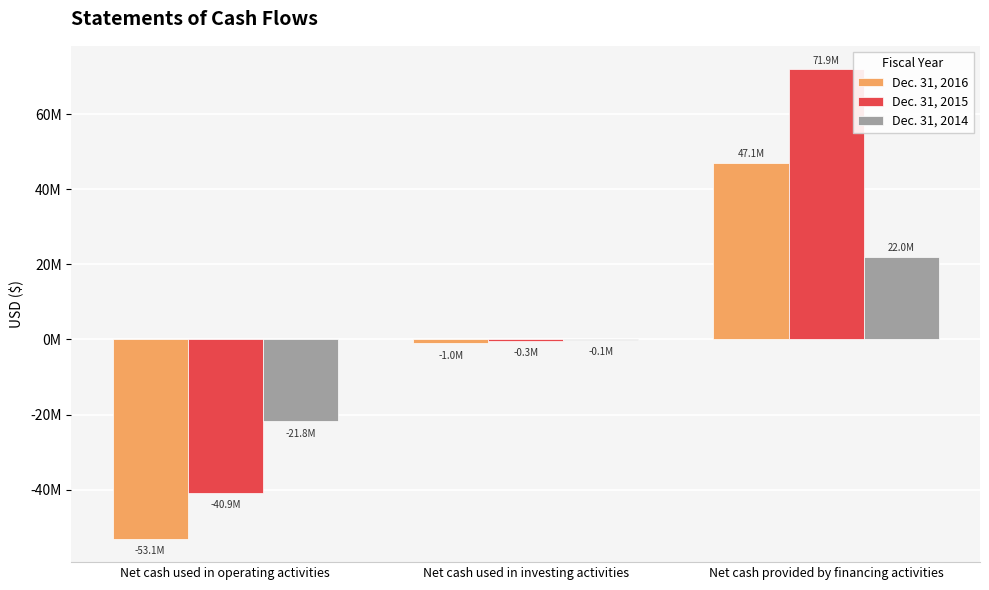

Which has a higher value, Net cash used in operating activities or Net cash provided by financing activities?

Net cash provided by financing activities